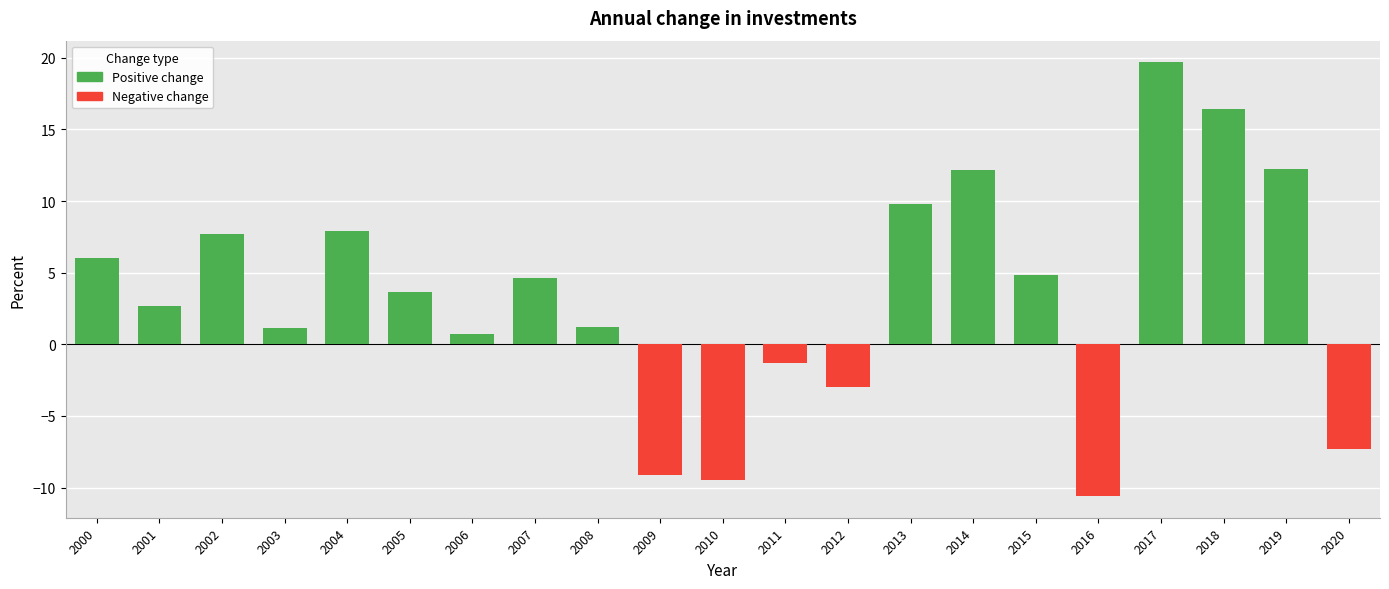

List the labels in order of value, largest first.

2017, 2018, 2019, 2014, 2013, 2004, 2002, 2000, 2015, 2007, 2005, 2001, 2008, 2003, 2006, 2011, 2012, 2020, 2009, 2010, 2016